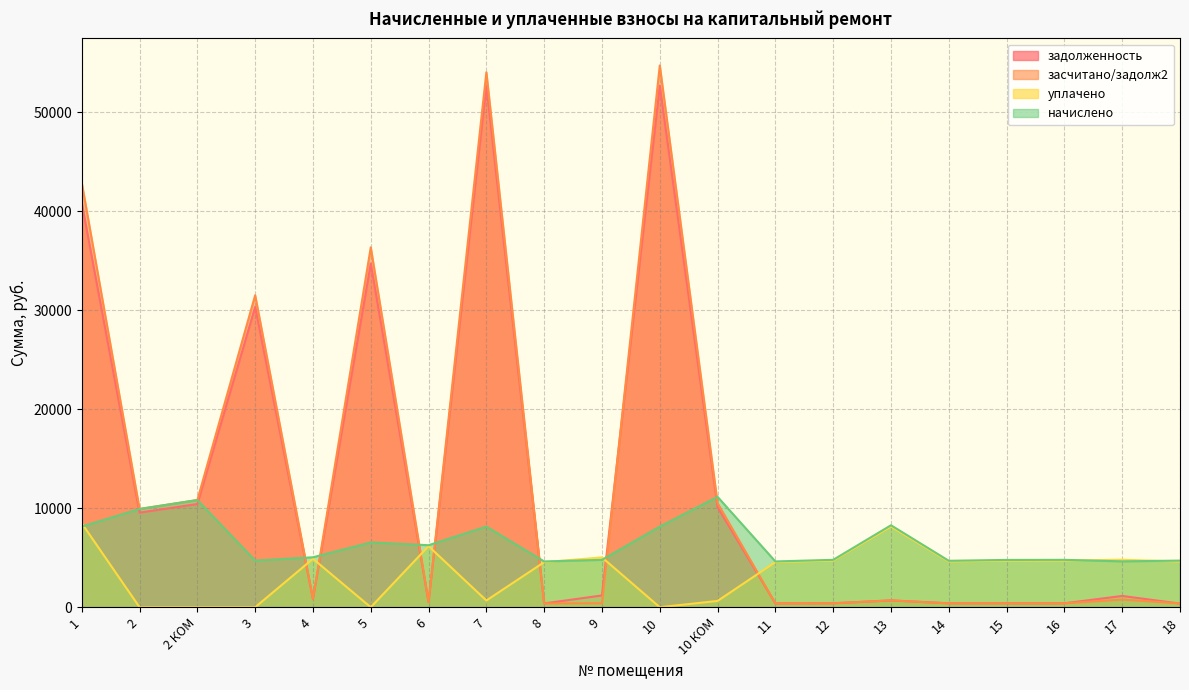

The засчитано/задолж2 series shows 11677.9 at 5. True or false?

False